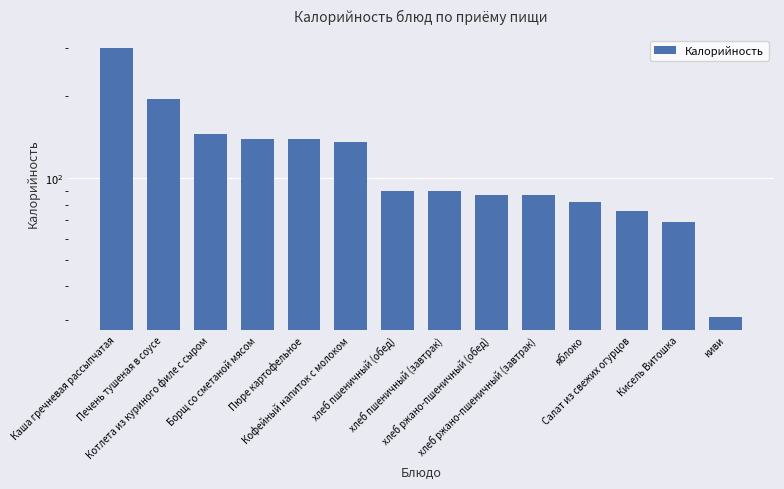

What is the ratio of the value at Кисель Витошка to the value at яблоко?

0.8